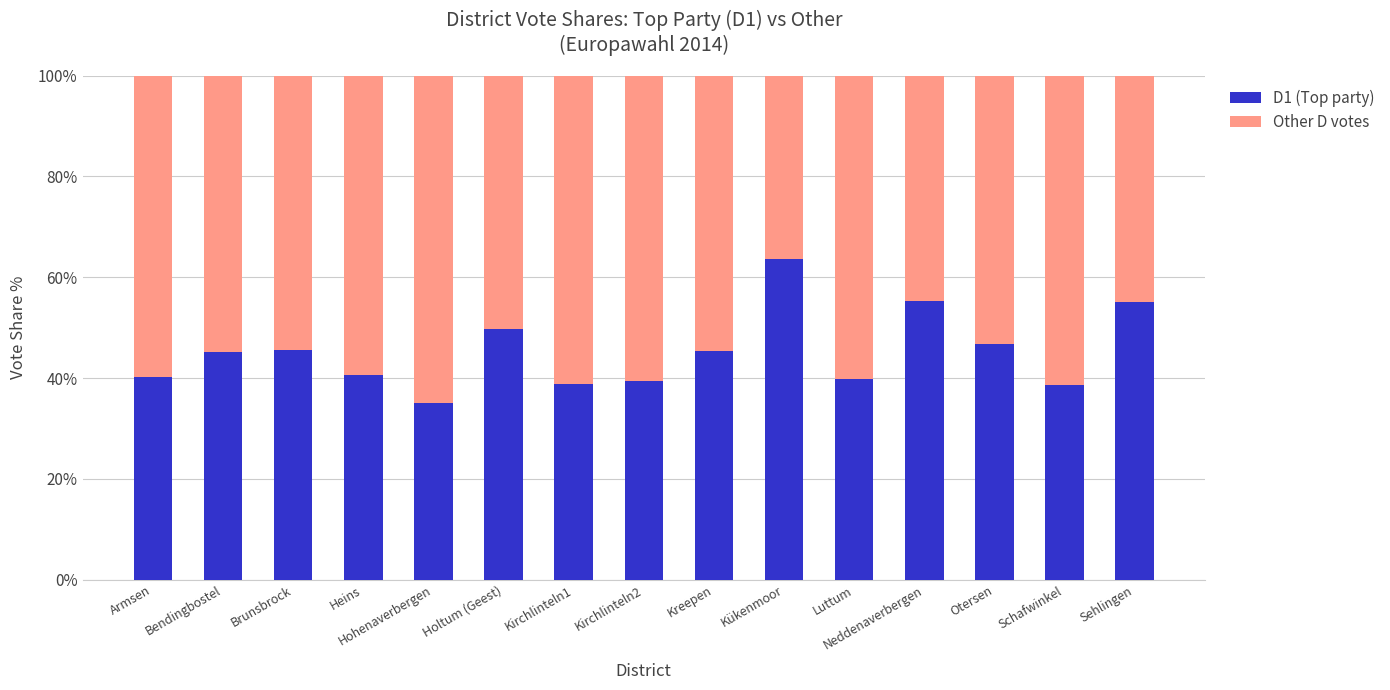

Is it true that D1 (Top party) equals 13.1 at Kirchlinteln2?

False